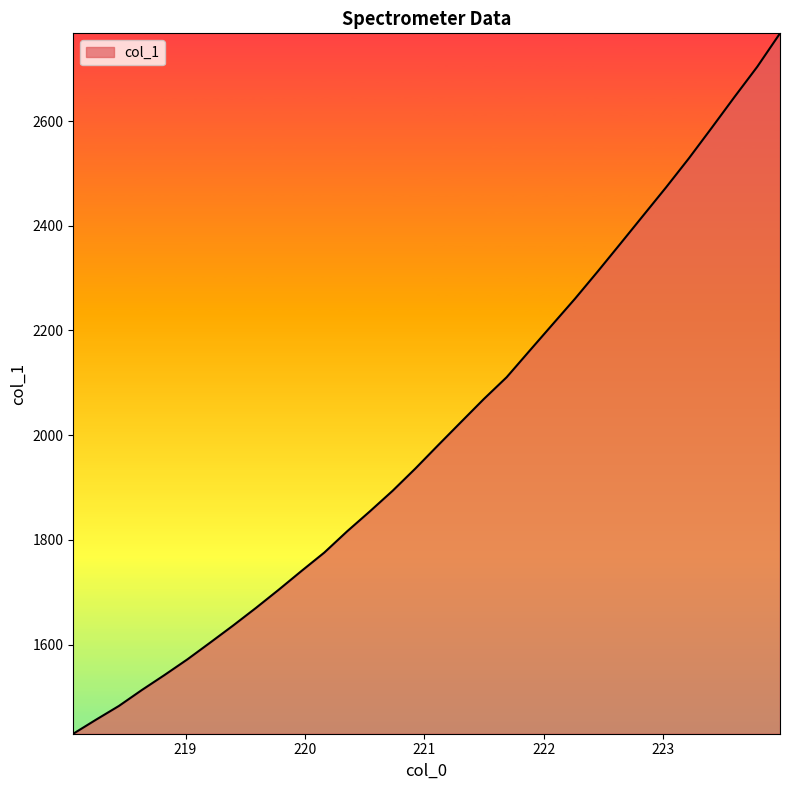

What is the greatest value displayed?

2767.6